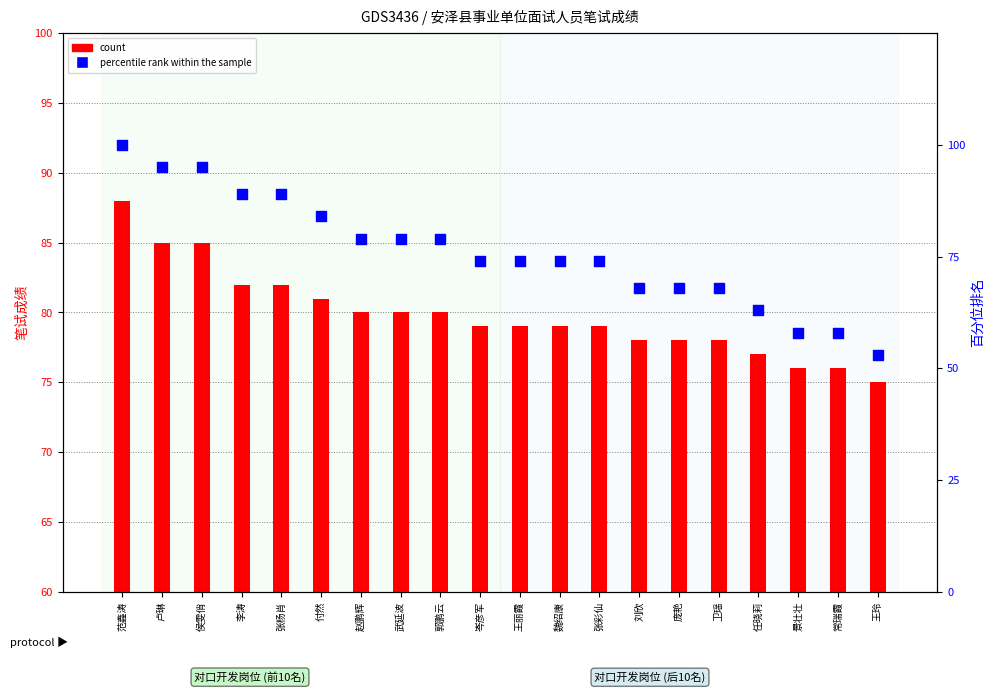

At how many categories does at least one series exceed 86?

5